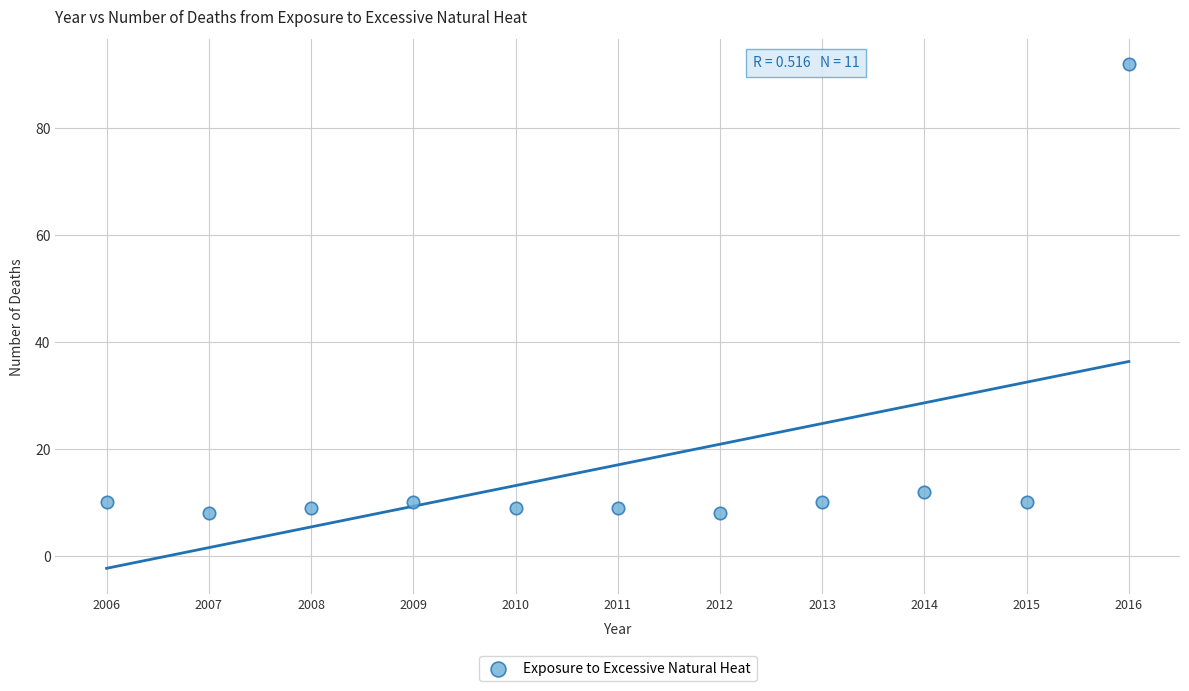

What is the average X value?

2011